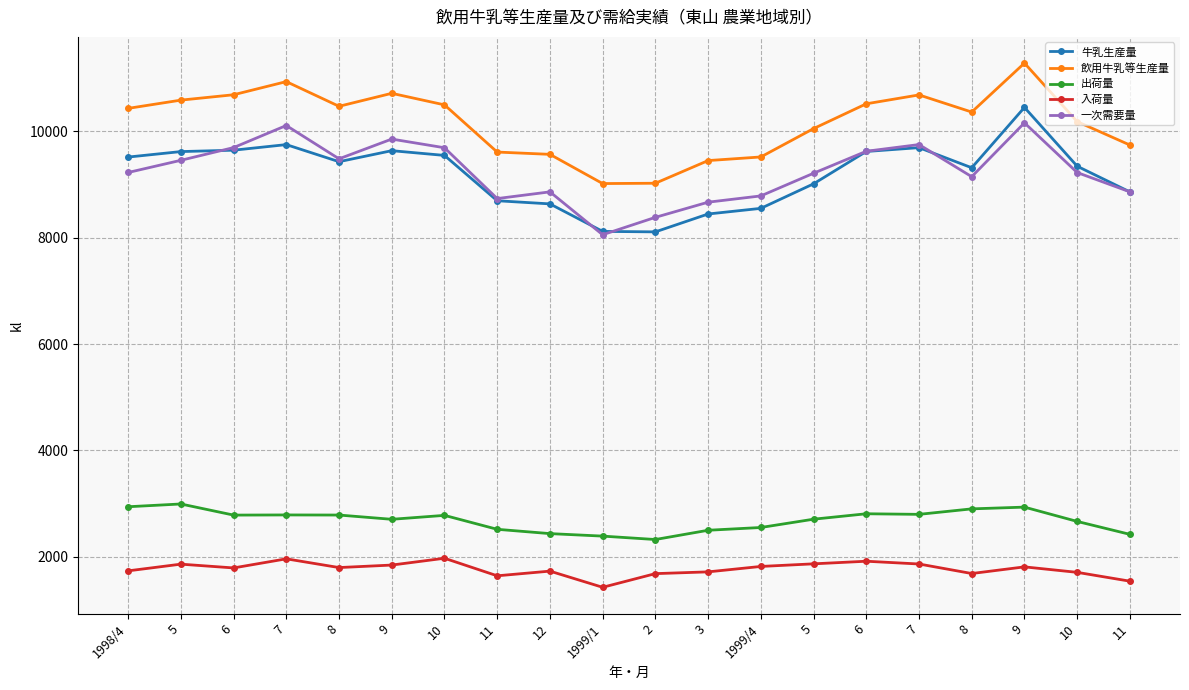

At 9, list the series in order from largest to smallest.

飲用牛乳等生産量, 一次需要量, 牛乳生産量, 出荷量, 入荷量